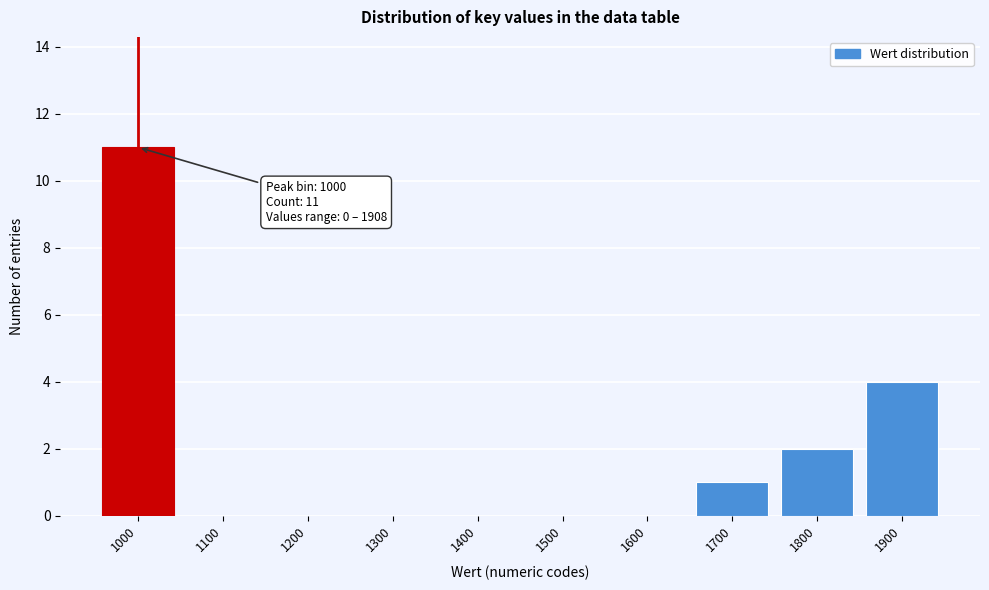

Reading left to right, extract all data points from this chart.

1000=11	1100=0	1200=0	1300=0	1400=0	1500=0	1600=0	1700=1	1800=2	1900=4